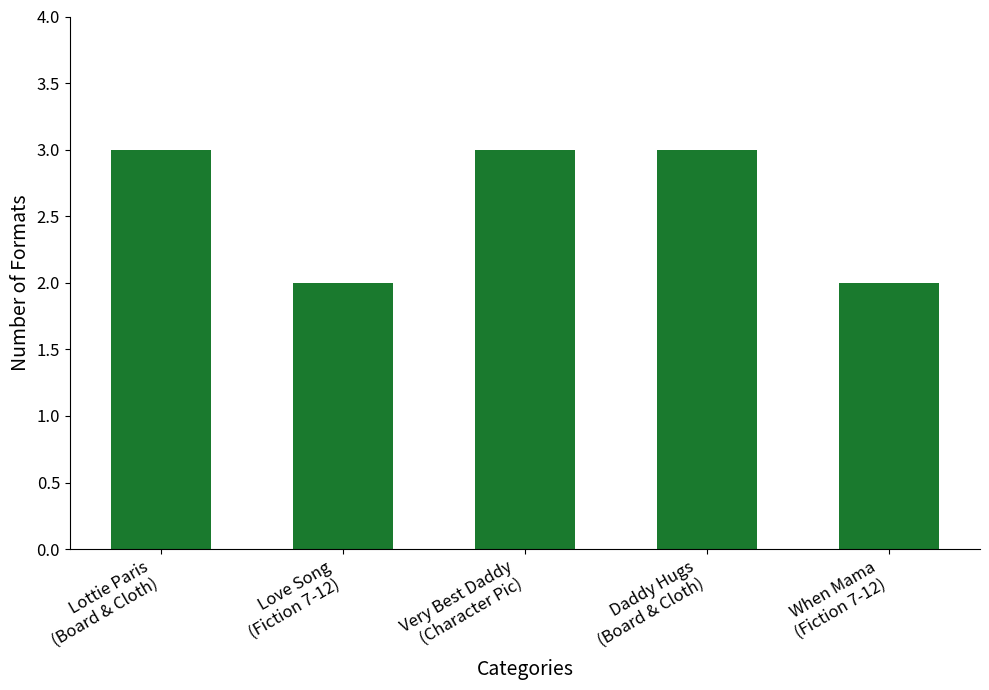

The chart shows a value of 3 at Daddy Hugs
(Board & Cloth). True or false?

True